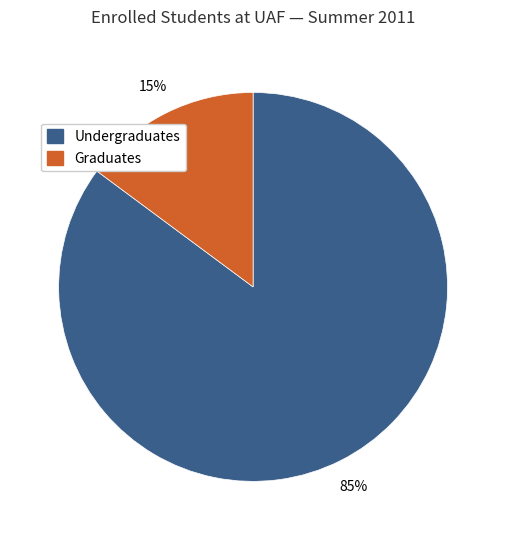

Is there any slice that represents more than half of the pie?

Yes